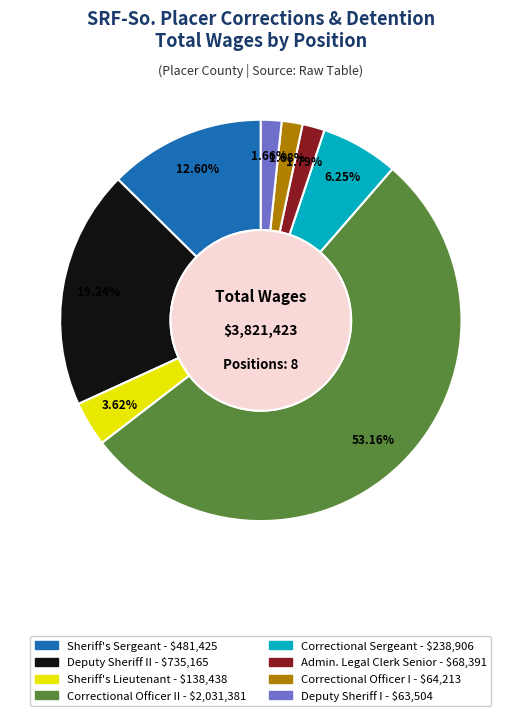

Does any single category account for the majority?

Yes